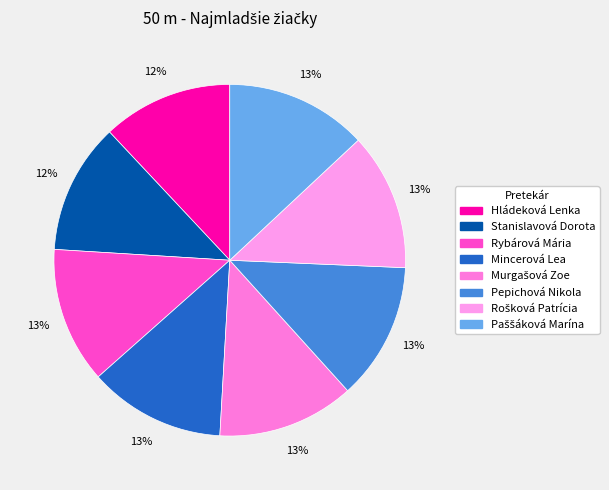

Does any single category account for the majority?

No